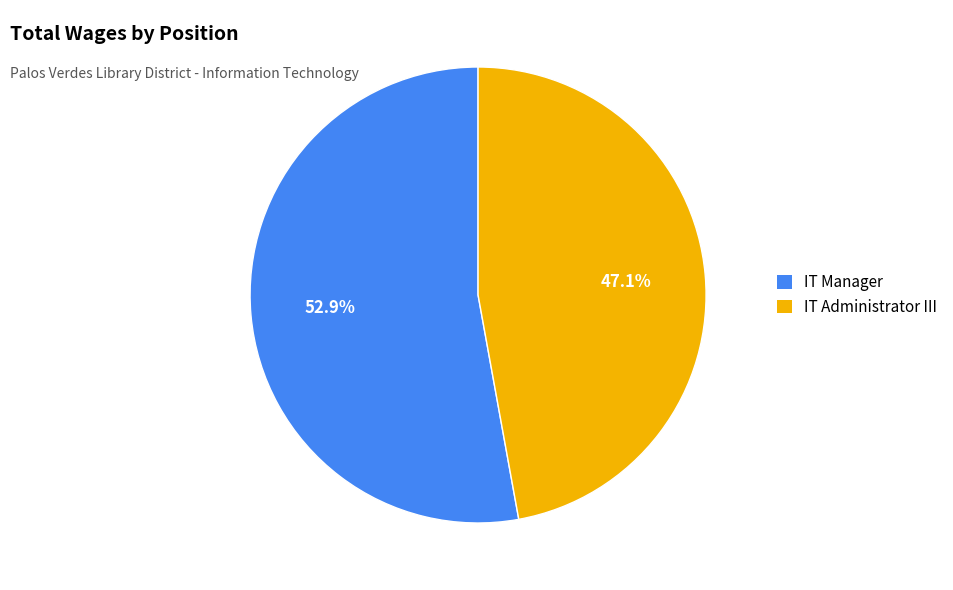

To the nearest percent, what portion does IT Administrator III represent?

47%